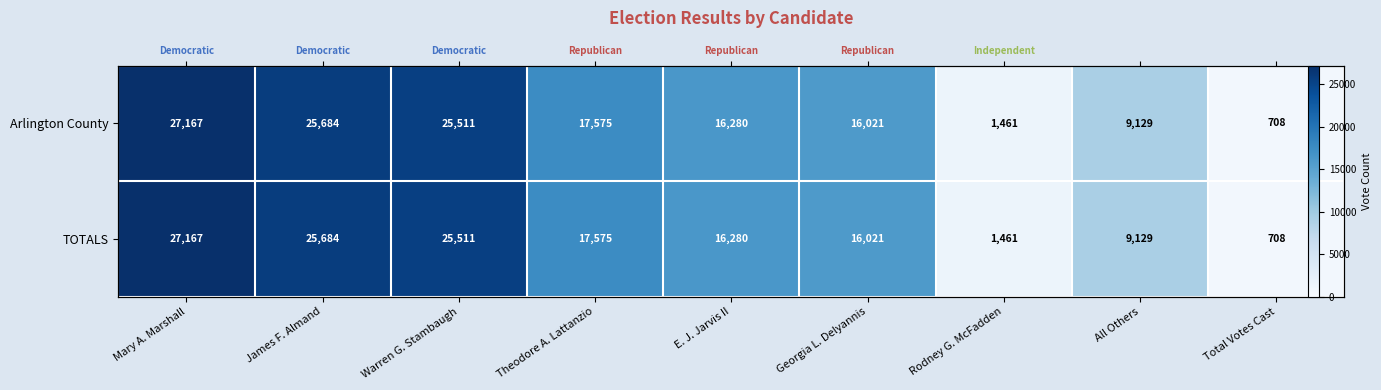

List the labels in order of TOTALS value, largest first.

Mary A. Marshall, James F. Almand, Warren G. Stambaugh, Theodore A. Lattanzio, E. J. Jarvis II, Georgia L. Delyannis, All Others, Rodney G. McFadden, Total Votes Cast